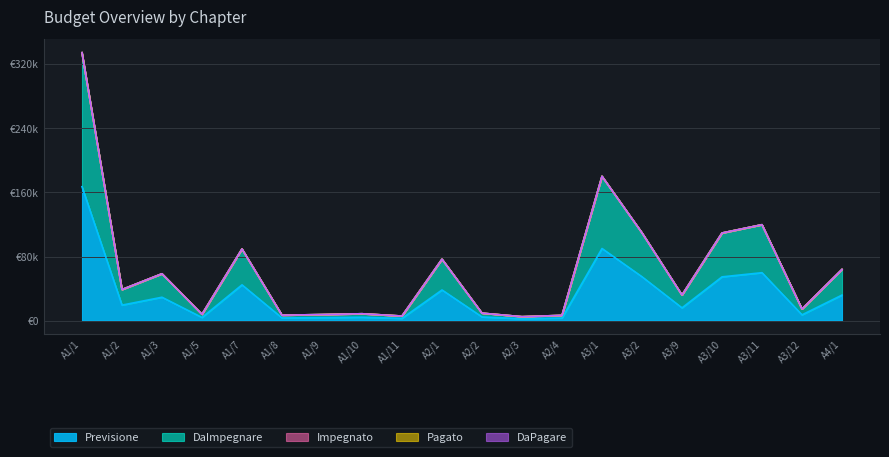

How many lines are shown in the chart?

5